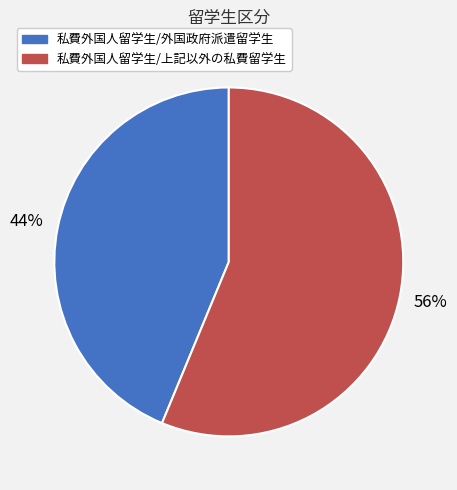

Rank the categories by value from highest to lowest.

私費外国人留学生/上記以外の私費留学生, 私費外国人留学生/外国政府派遣留学生